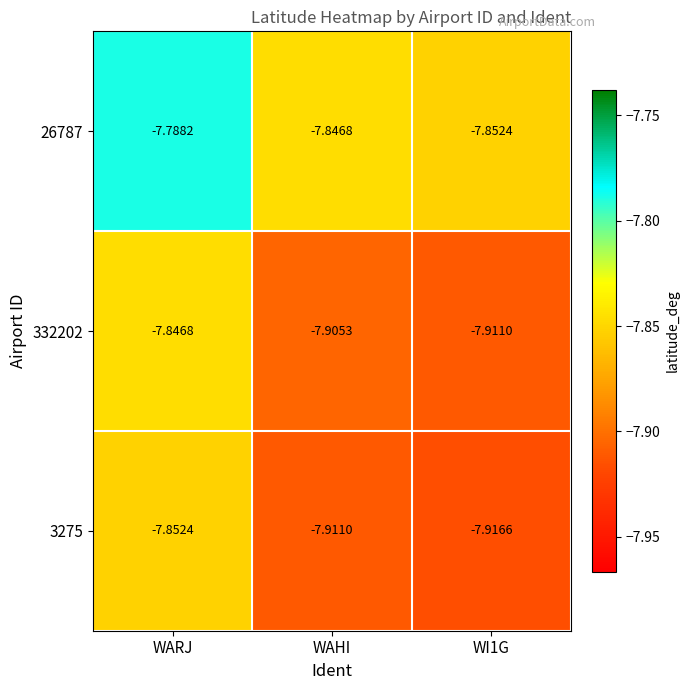

Which category has the highest value in the 3275 series?

WARJ